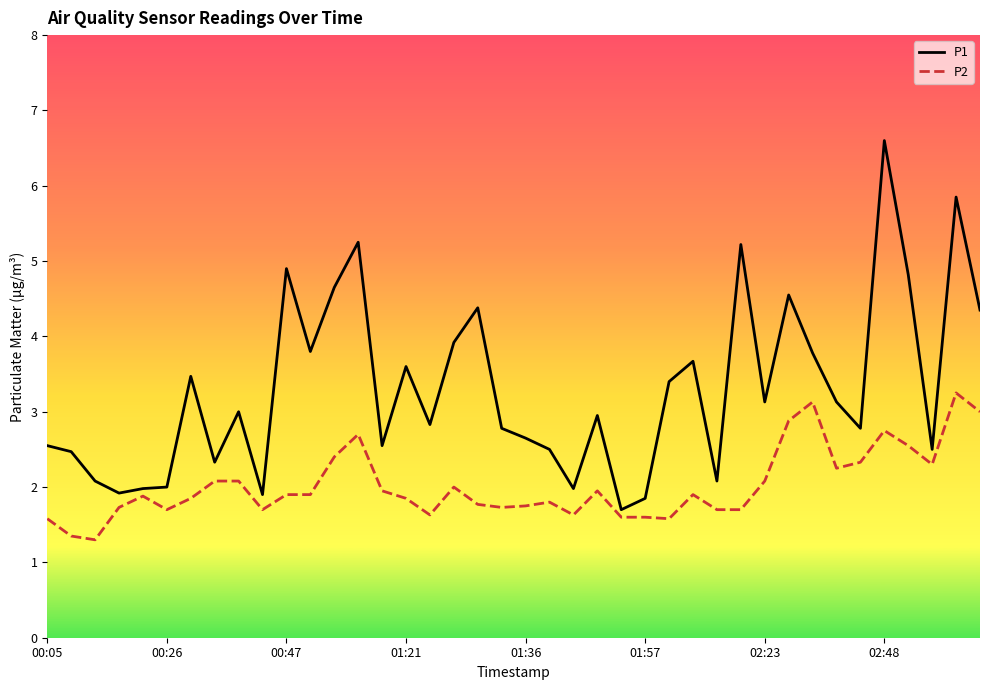

How many series are shown in this chart?

2